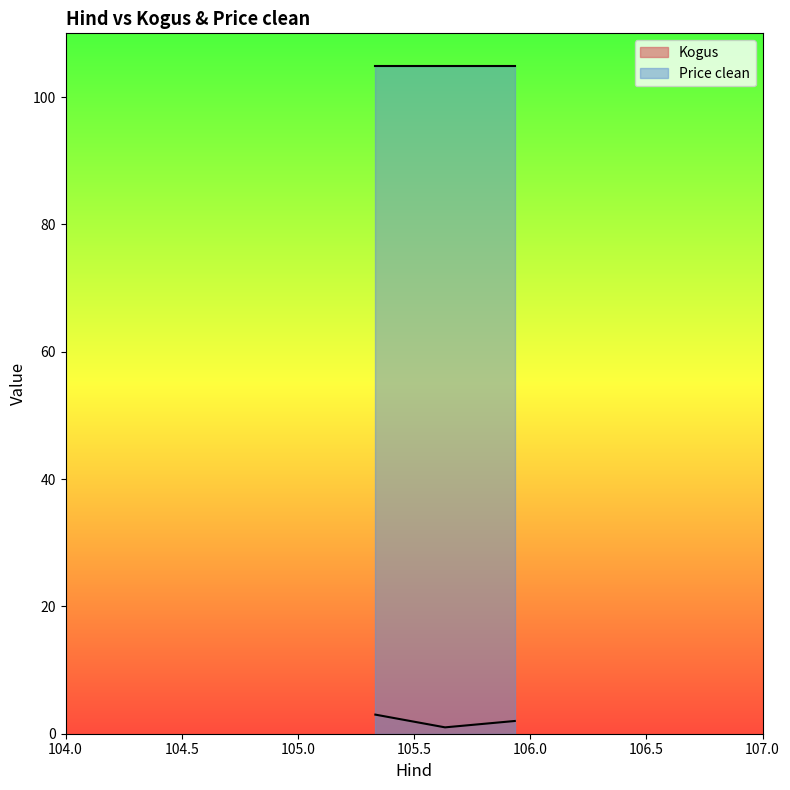

What is the sum of all Kogus values?

6.0